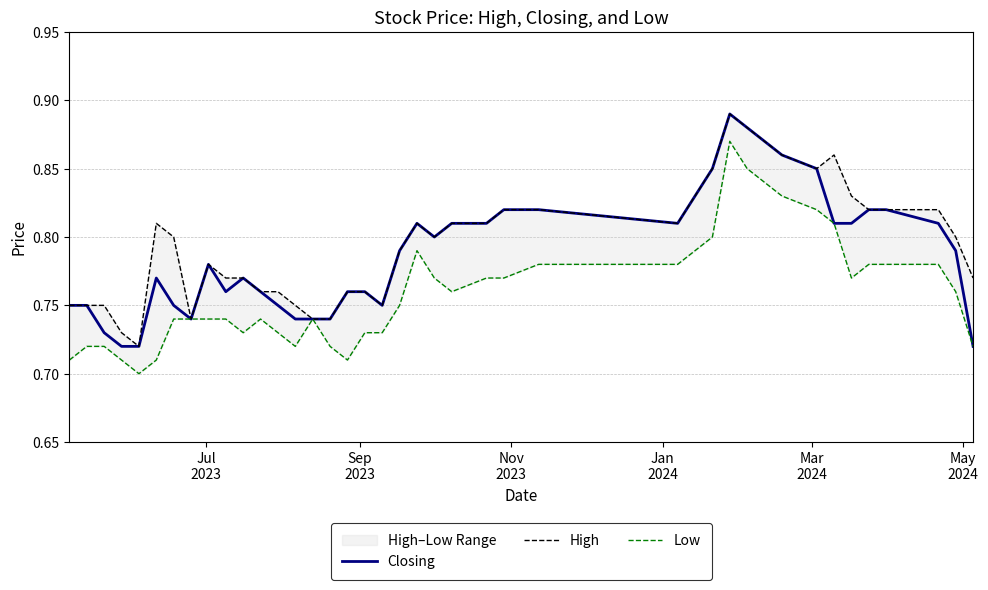

Rank the series by their average value, from highest to lowest.

High, Closing, Low